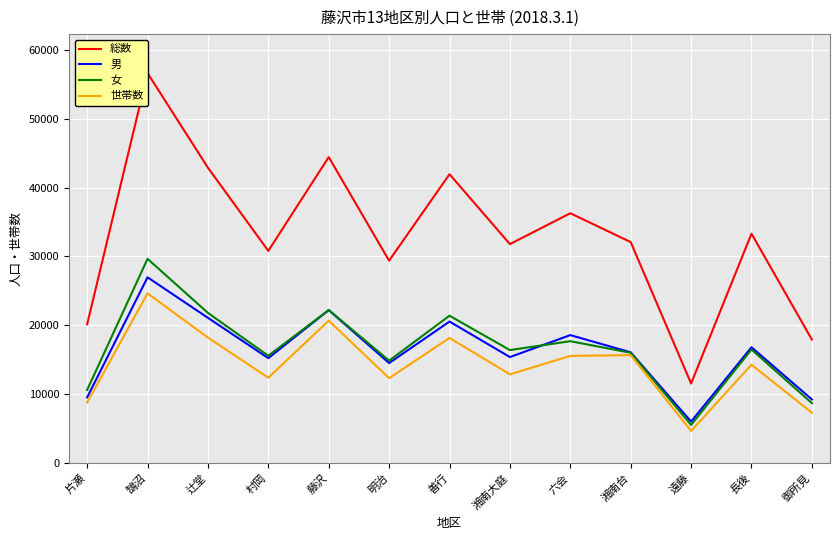

What is the label of the 7th point from the left?

善行